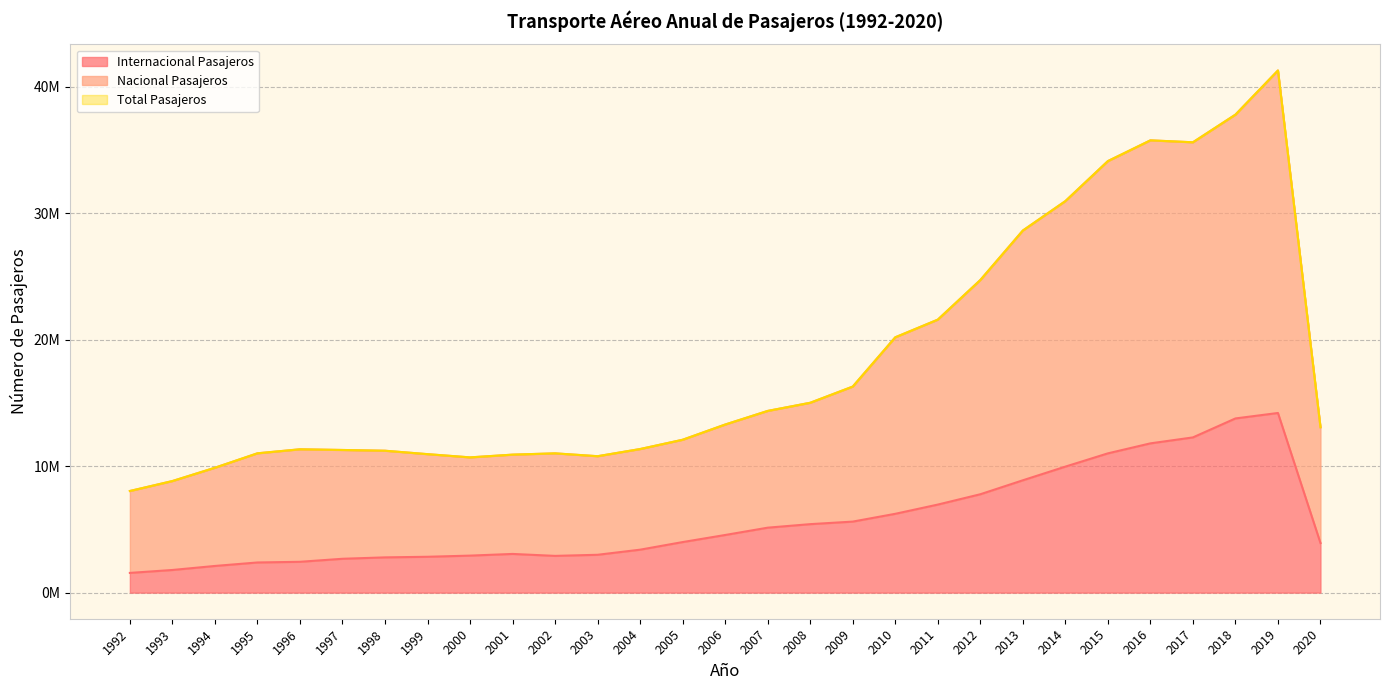

Which series has the largest range (max minus min)?

Nacional Pasajeros